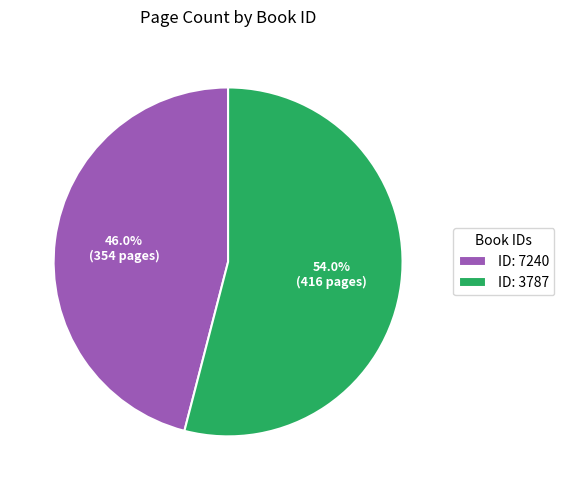

To the nearest percent, what is the average slice percentage?

50%